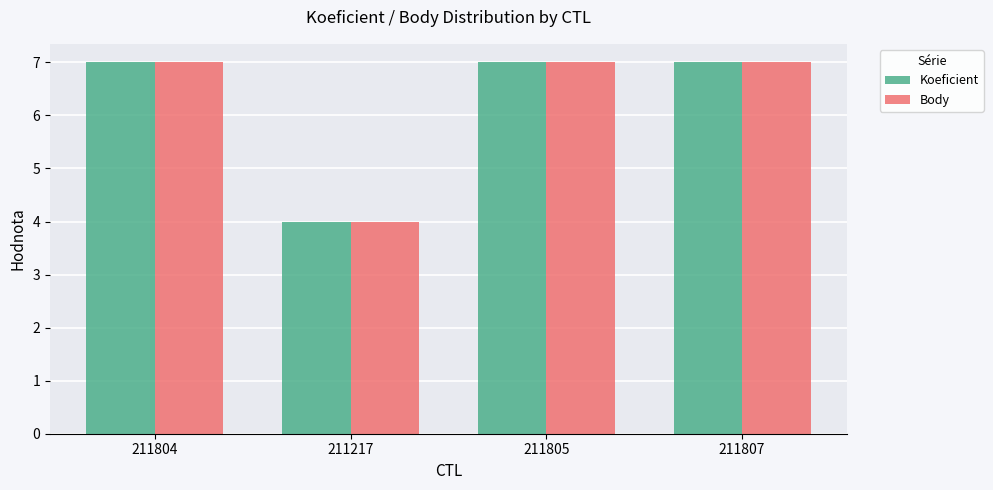

At which label does Body reach its minimum?

211217